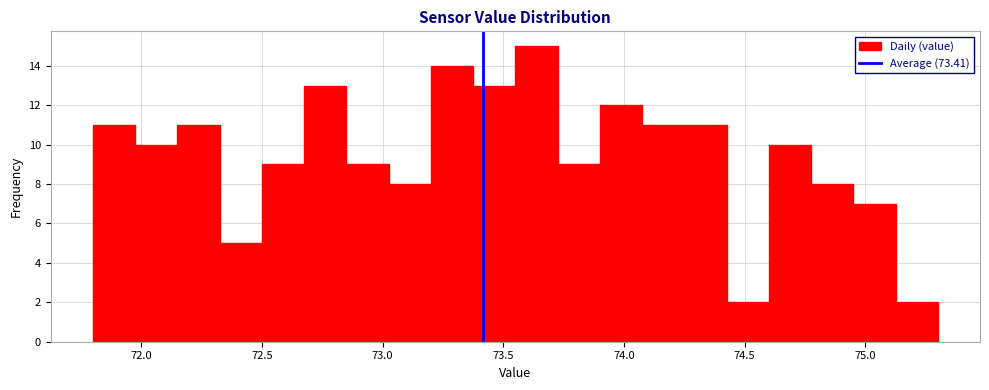

Read against the x-axis, roughly where is the centre of the tallest bar?

73.65